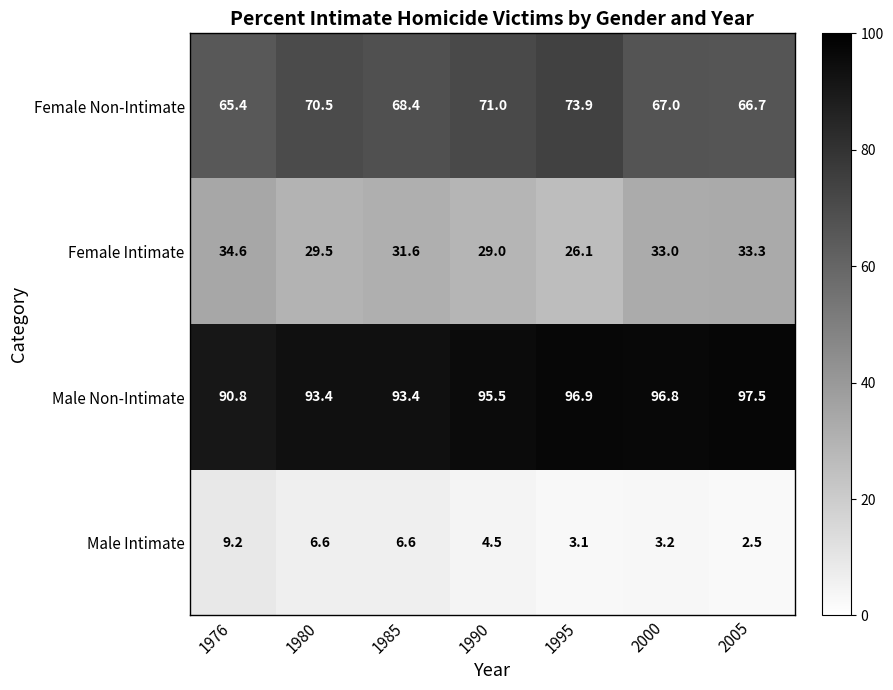

What is the approximate value of Male Non-Intimate at 2000?

96.8